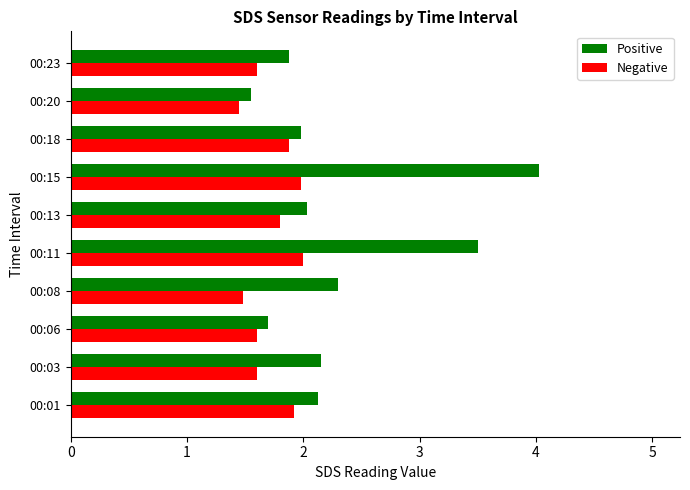

The value of Positive at 00:03 is 2.1. True or false?

True